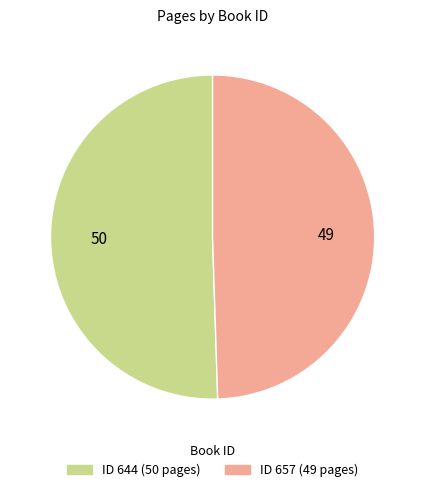

Count the number of slices in the pie.

2